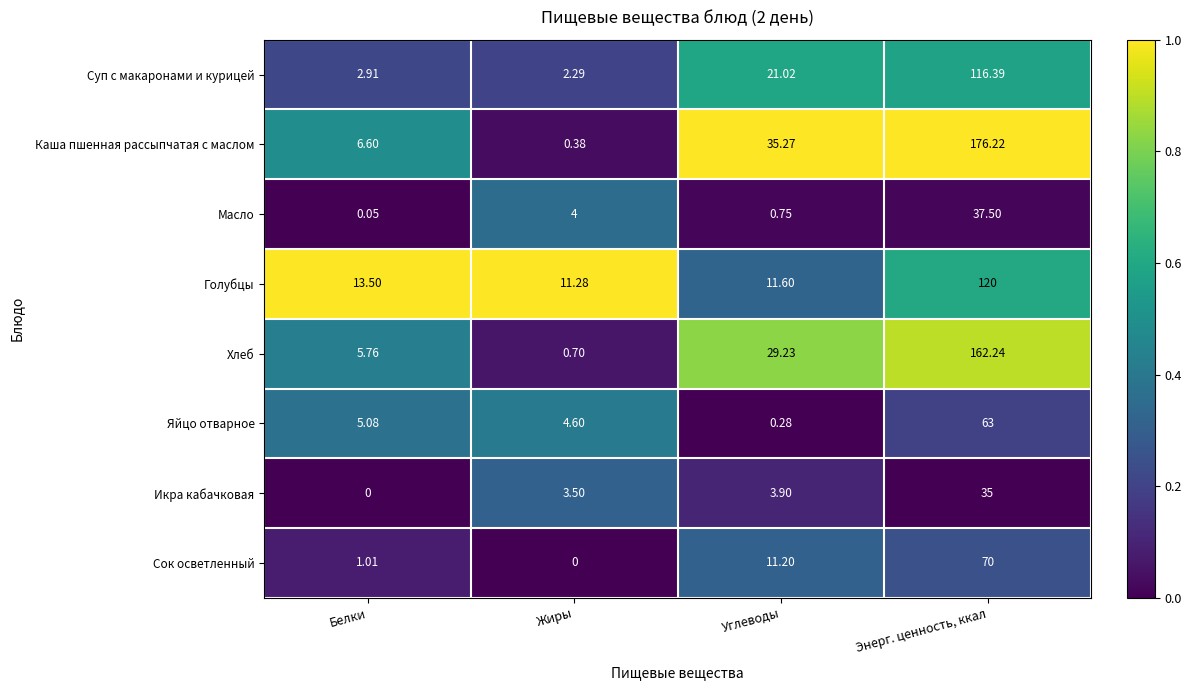

List the series in order of their peak value, lowest first.

Икра кабачковая, Масло, Яйцо отварное, Сок осветленный, Суп с макаронами и курицей, Голубцы, Хлеб, Каша пшенная рассыпчатая с маслом